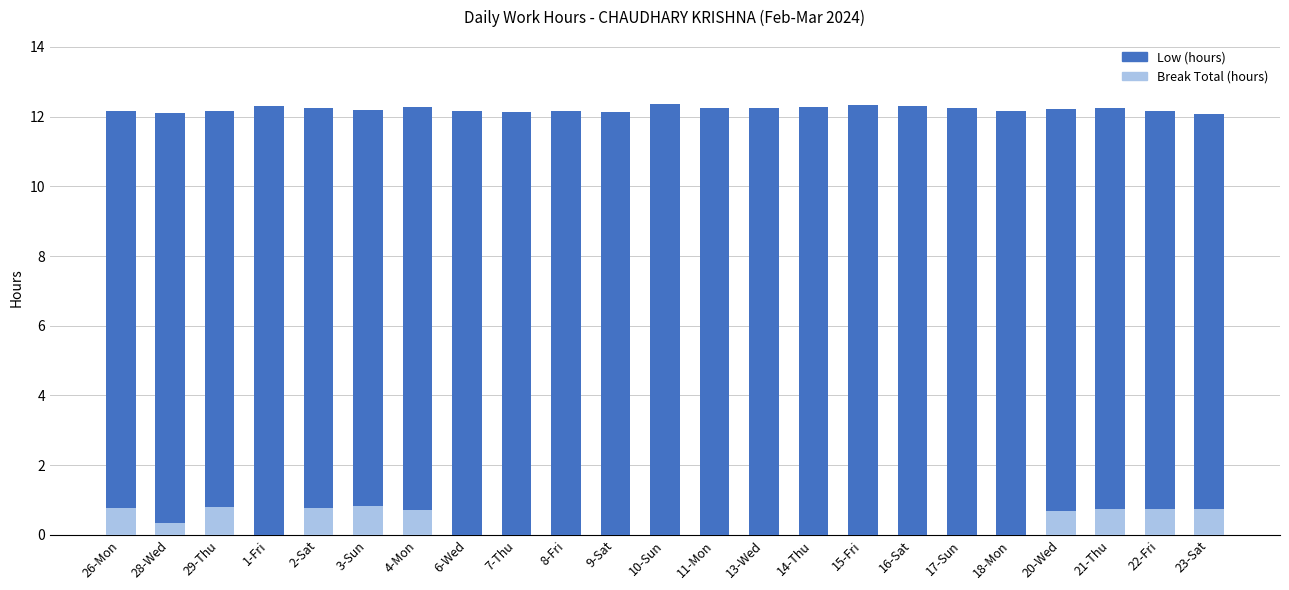

What is the sum of the Break Total (hours) values at 11-Mon and 4-Mon?

0.7